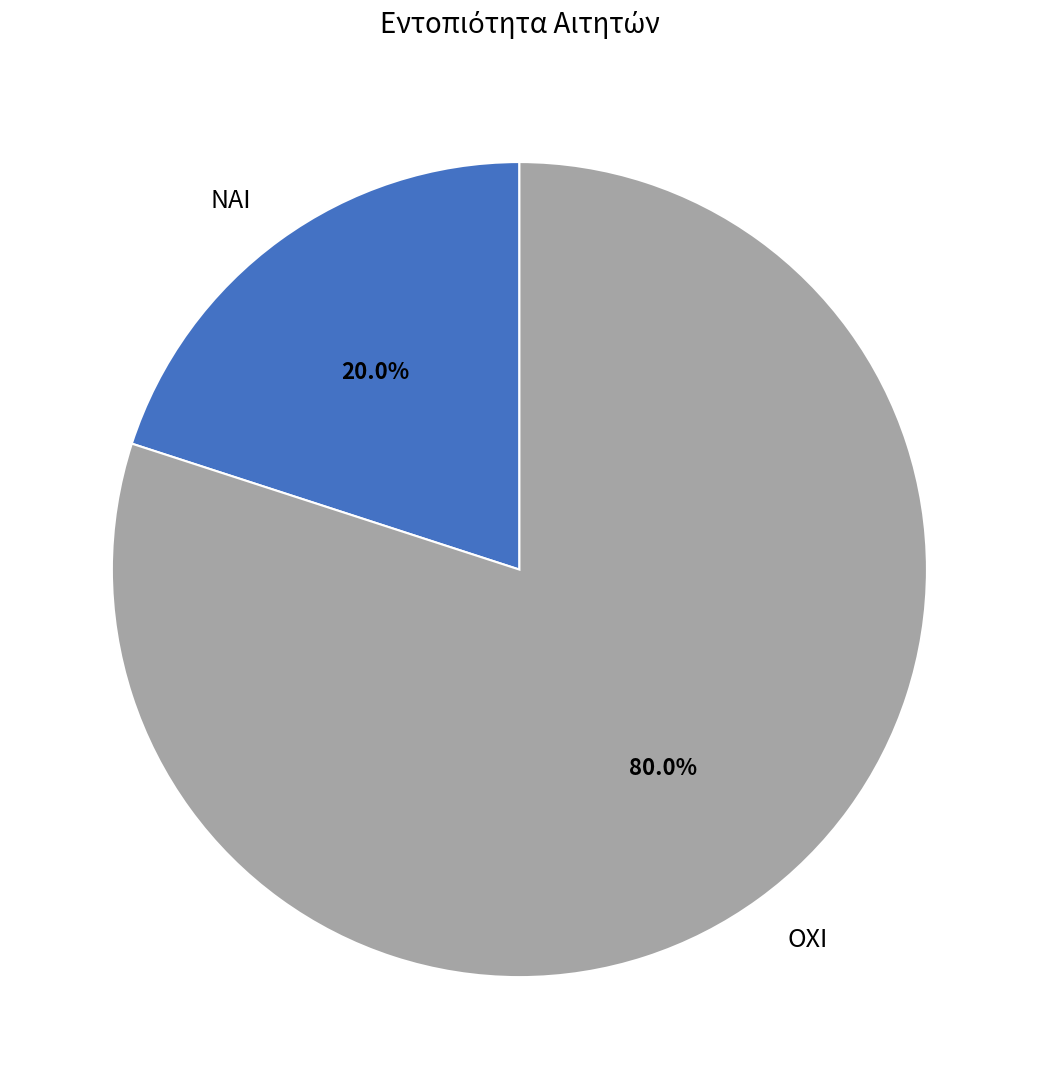

What percentage is the ΝΑΙ slice, to the nearest percent?

20%